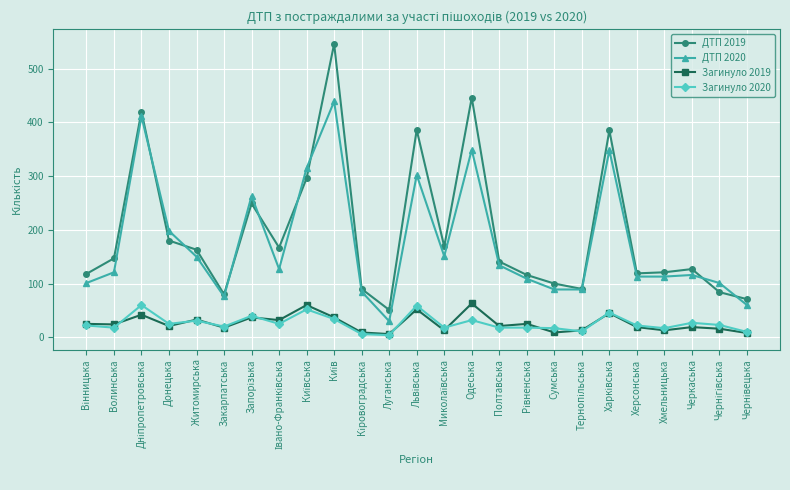

True or false: Загинуло 2020 and ДТП 2019 cross at least once.

False